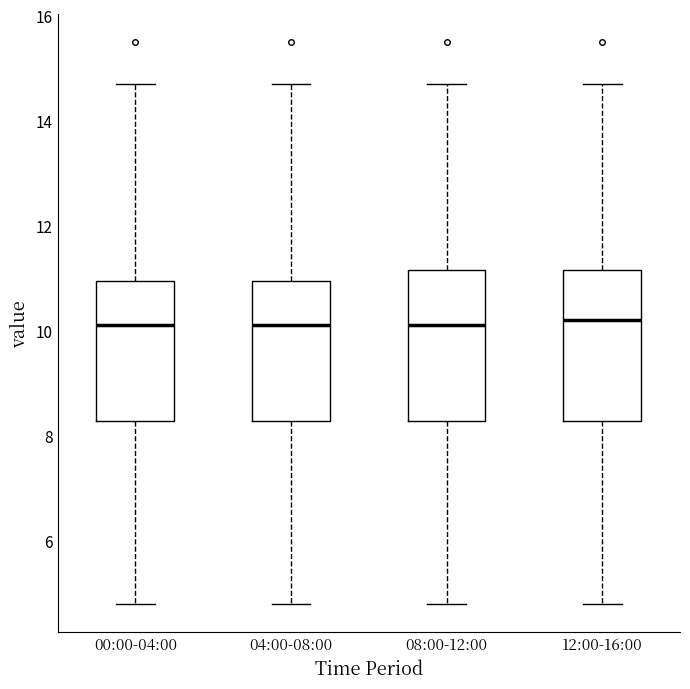

Where is the lower edge of the box for 08:00-12:00 on the y-axis? The values are not printed on the chart, so give them approximately, as read against the axis.

8.2